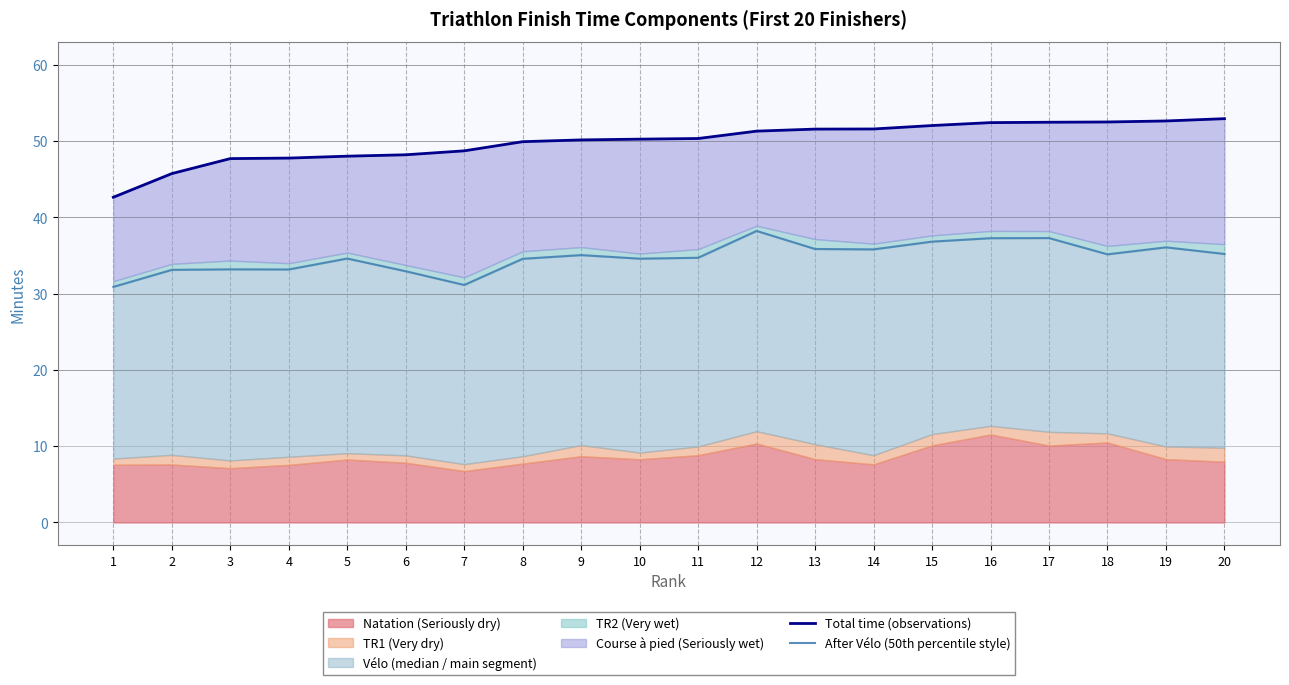

Rank the categories by Total time (observations) value from lowest to highest.

1, 2, 3, 4, 5, 6, 7, 8, 9, 10, 11, 12, 13, 14, 15, 16, 17, 18, 19, 20